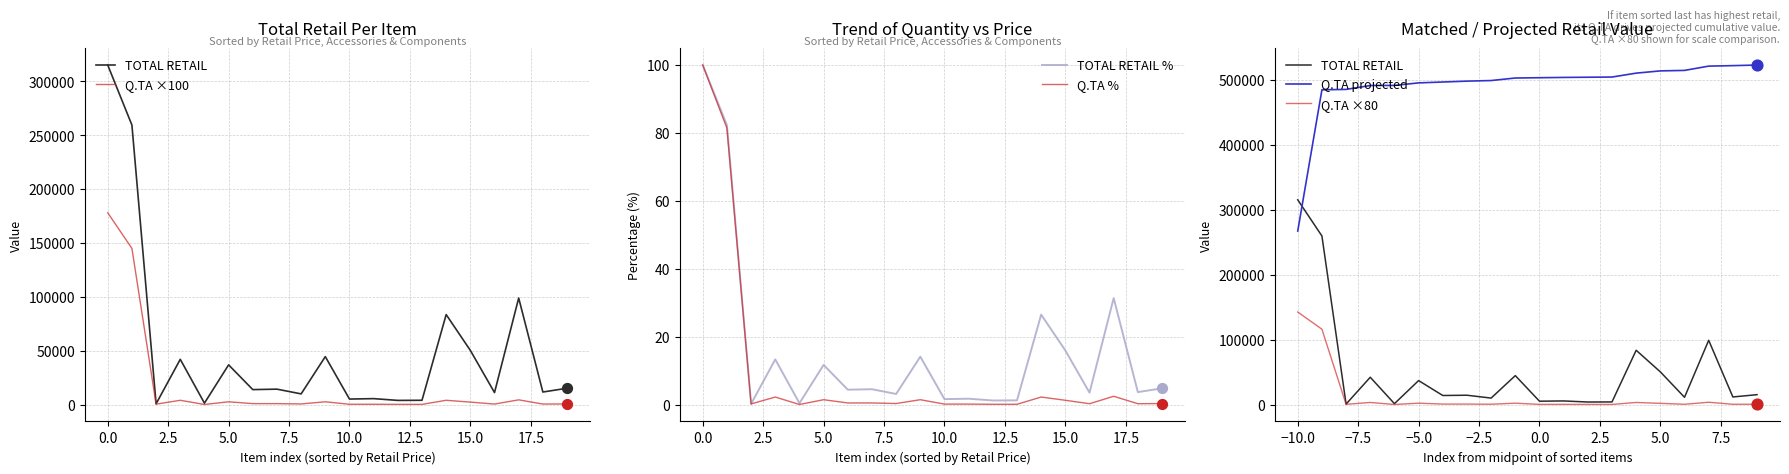

Which series has the largest total across all categories?

Q.TA projected